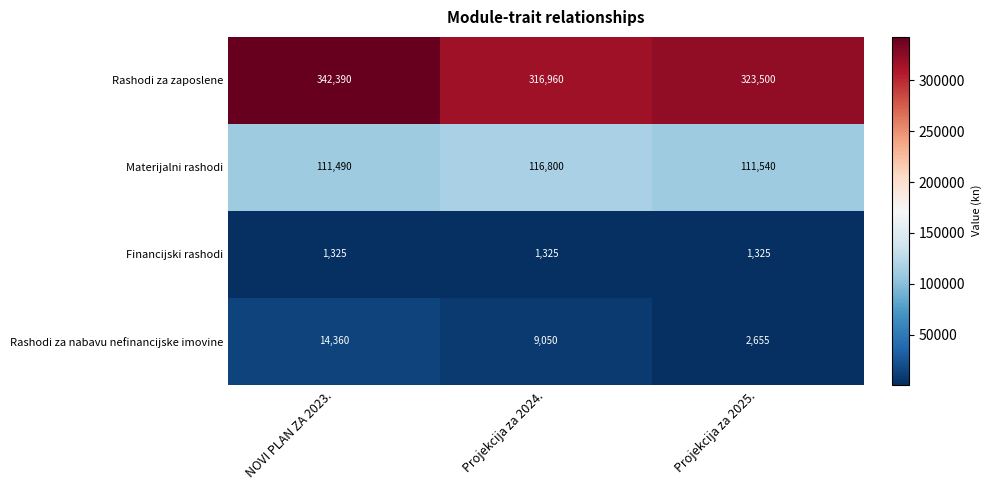

True or false: Materijalni rashodi has a value of 111490 at NOVI PLAN ZA 2023..

True